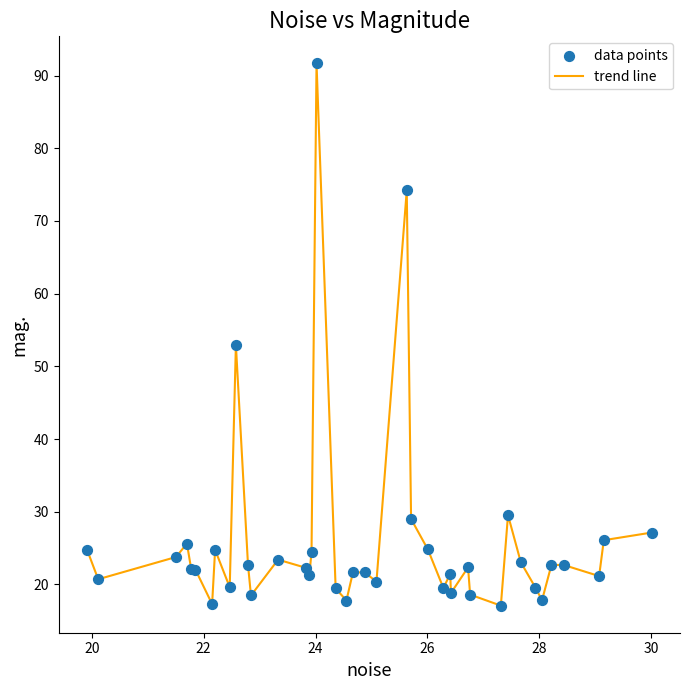

What is the greatest value displayed?

91.7